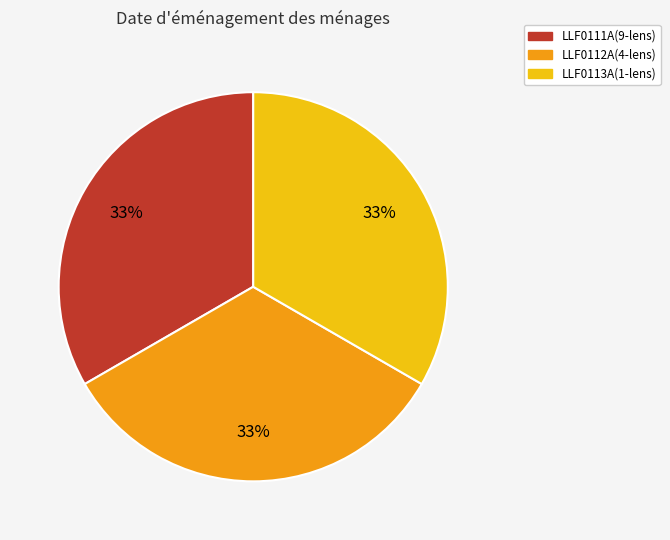

Do LLF0113A(1-lens) and LLF0112A(4-lens) together represent more than half of the pie?

Yes